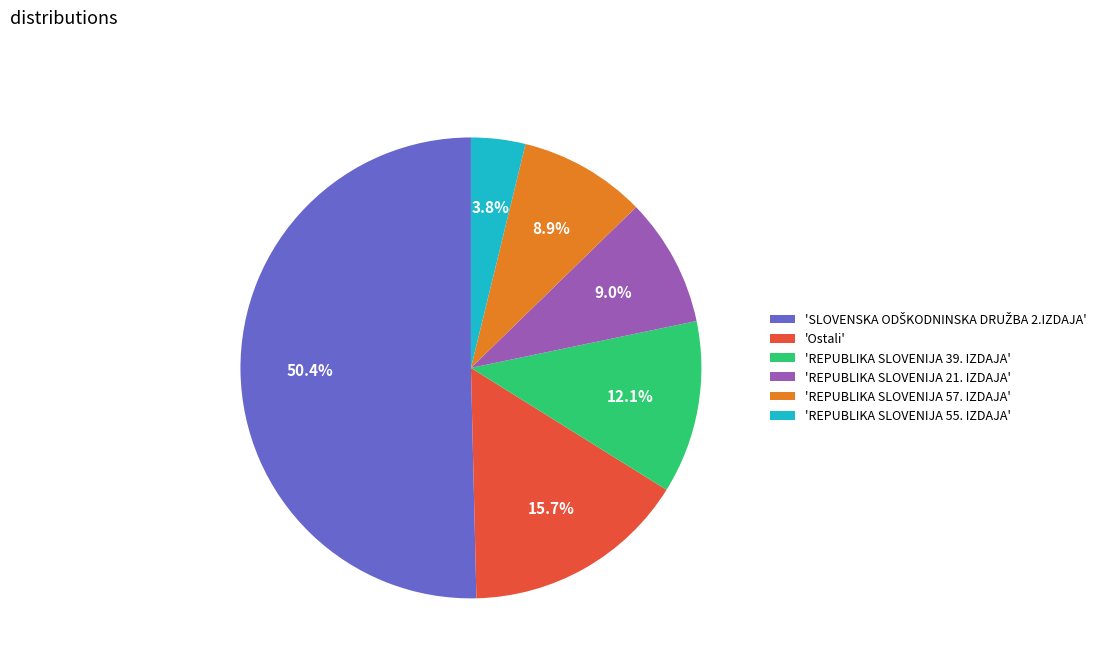

Is 'REPUBLIKA SLOVENIJA 21. IZDAJA' the majority of the pie?

No